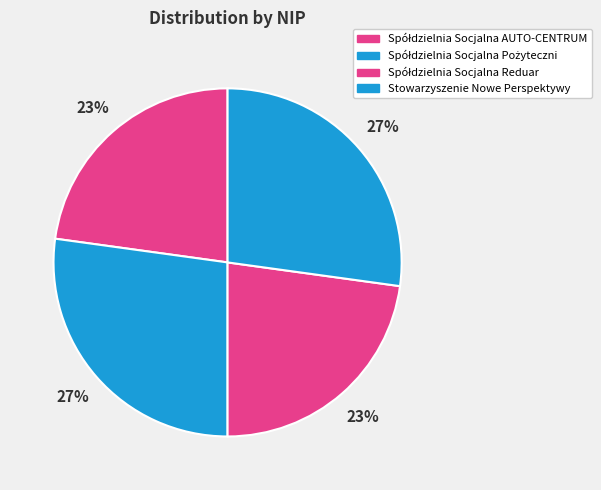

Rank the categories by value from lowest to highest.

Spółdzielnia Socjalna Reduar, Spółdzielnia Socjalna AUTO-CENTRUM, Stowarzyszenie Nowe Perspektywy, Spółdzielnia Socjalna Pożyteczni